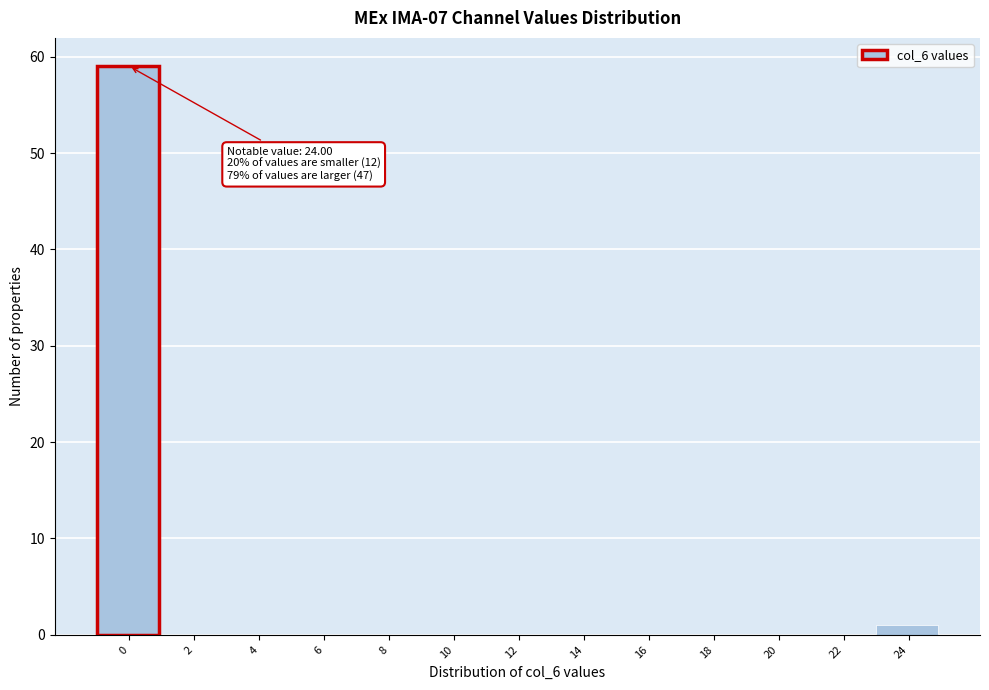

Reading left to right, what are all the values shown in this chart?

0=59	2=0	4=0	6=0	8=0	10=0	12=0	14=0	16=0	18=0	20=0	22=0	24=1